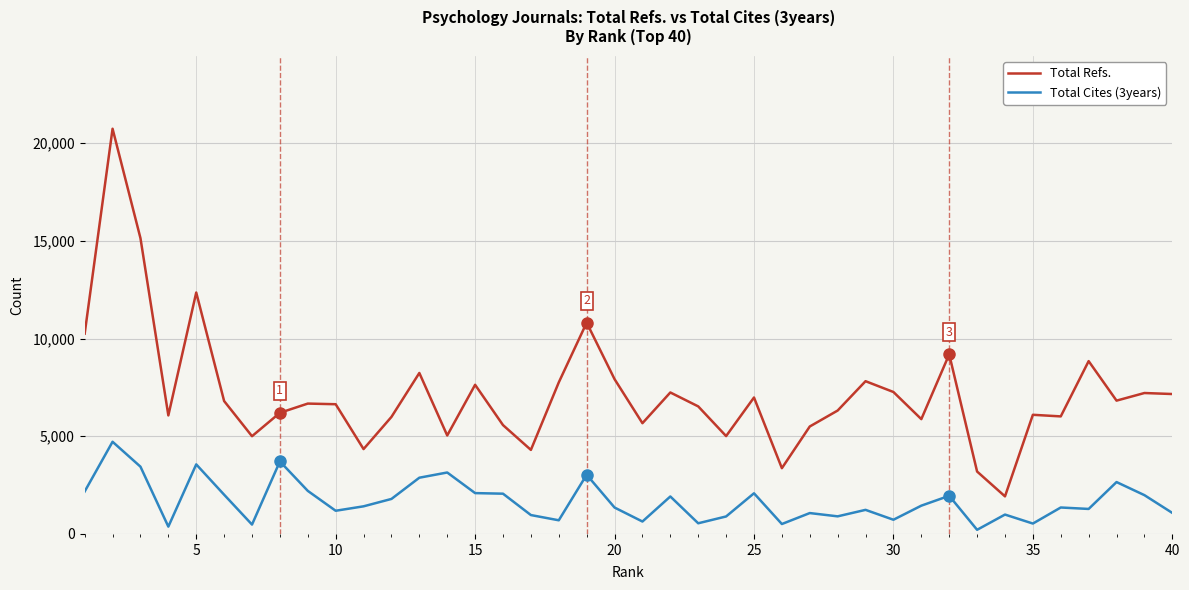

Which series has the largest total across all categories?

Total Refs.